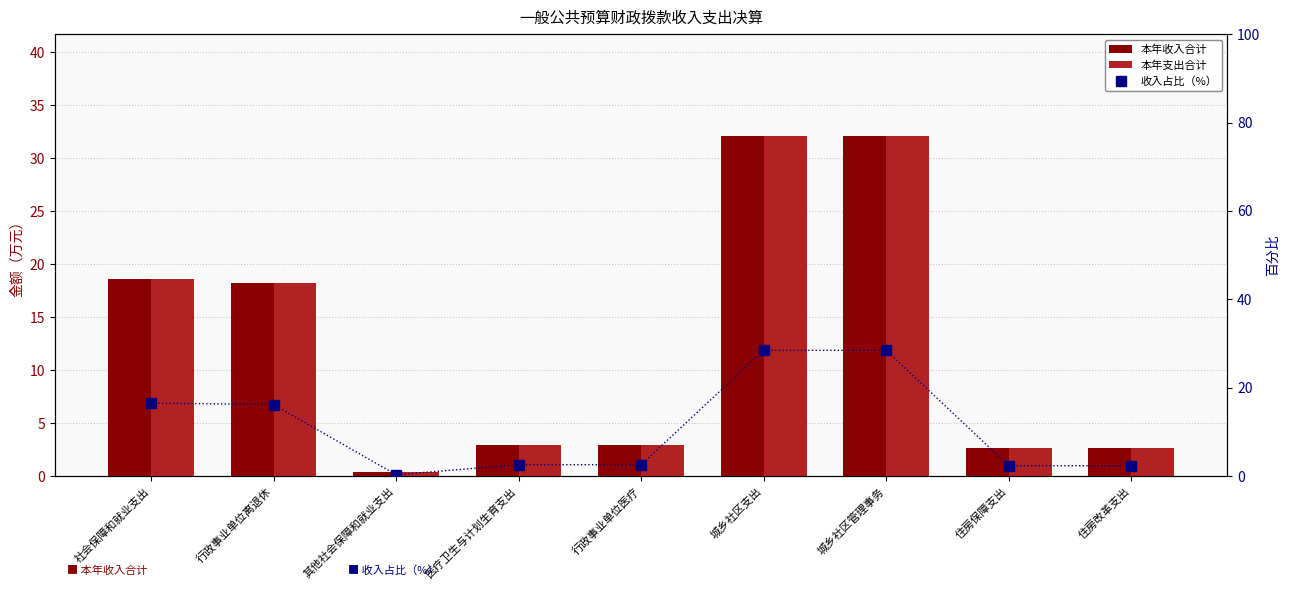

What is the label of the 9th bar from the right?

社会保障和就业支出